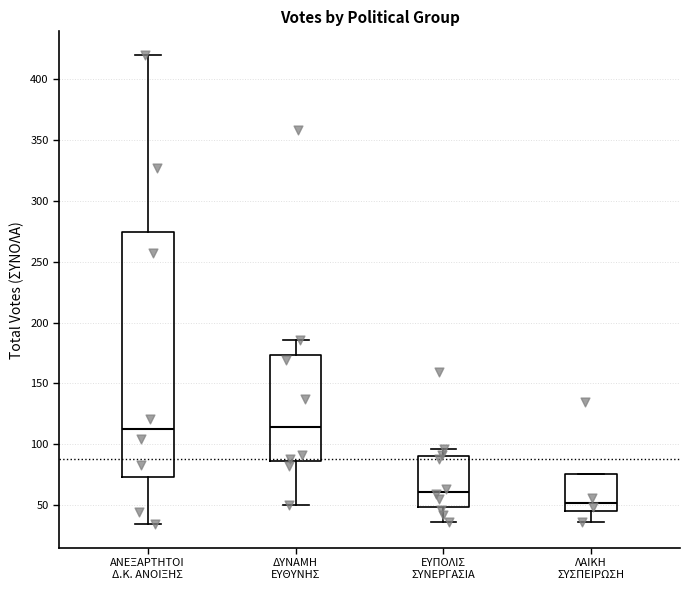

Reading left to right, transcribe this box plot: for each box, give where its median line is, the range the box spans, and where its two whiskers end, as read against the y-axis. The values are not printed on the chart, so give them approximately, as read against the axis.

ΑΝΕΞΑΡΤΗΤΟΙ Δ.Κ. ΑΝΟΙΞΗΣ: median 115, box 75 to 275, whiskers 35 to 420
ΔΥΝΑΜΗ ΕΥΘΥΝΗΣ: median 115, box 85 to 175, whiskers 50 to 185
ΕΥΠΟΛΙΣ ΣΥΝΕΡΓΑΣΙΑ: median 60, box 50 to 90, whiskers 35 to 95
ΛΑΙΚΗ ΣΥΣΠΕΙΡΩΣΗ: median 50, box 45 to 75, whiskers 35 to 75